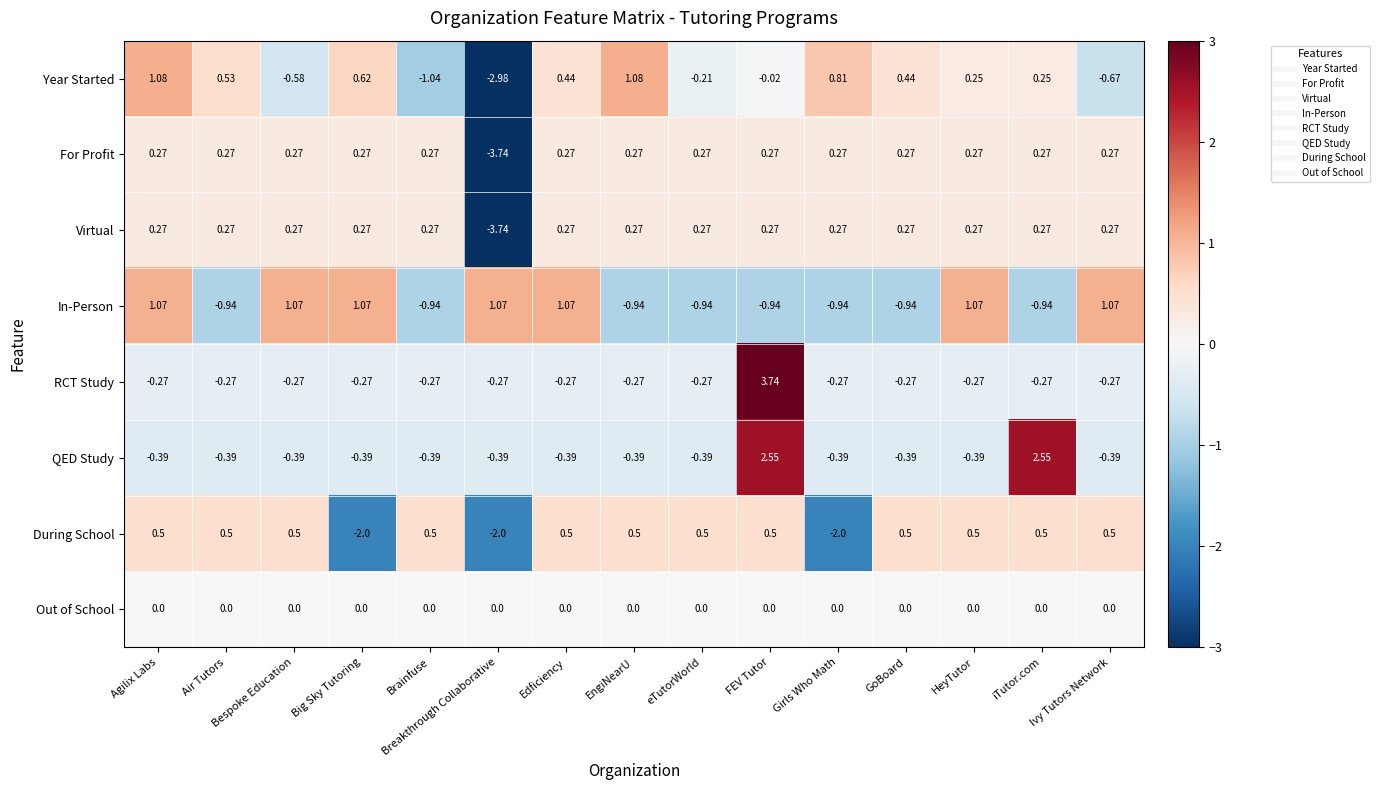

How many data points in In-Person are less than 0?

8